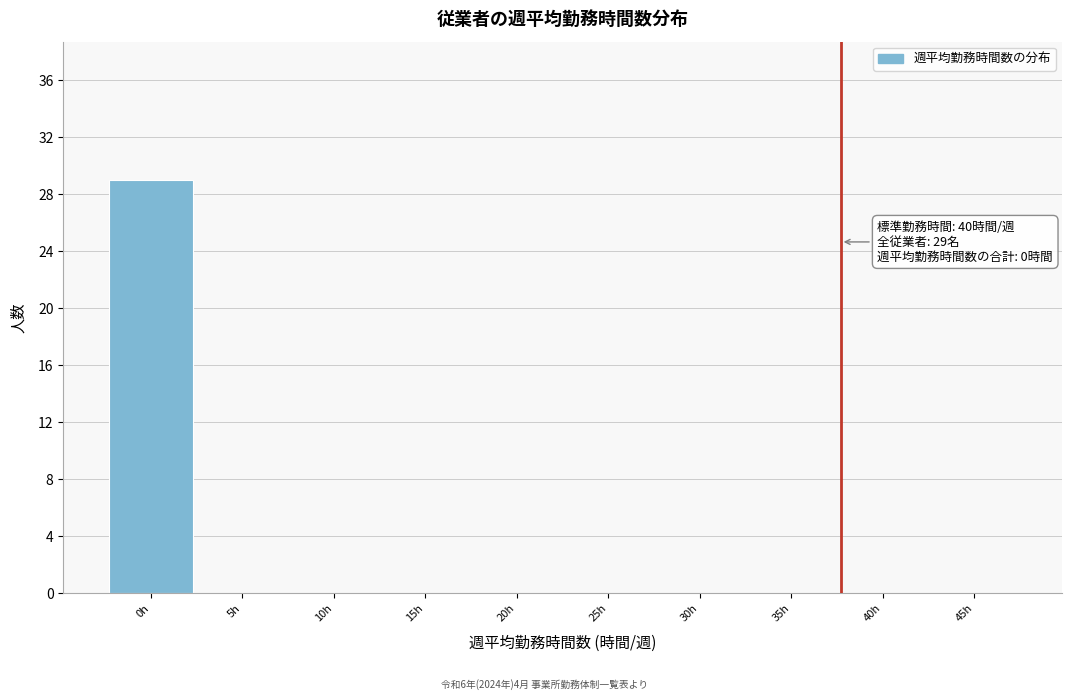

Reading right to left, list all the values displayed in this chart.

45h=0	40h=0	35h=0	30h=0	25h=0	20h=0	15h=0	10h=0	5h=0	0h=29